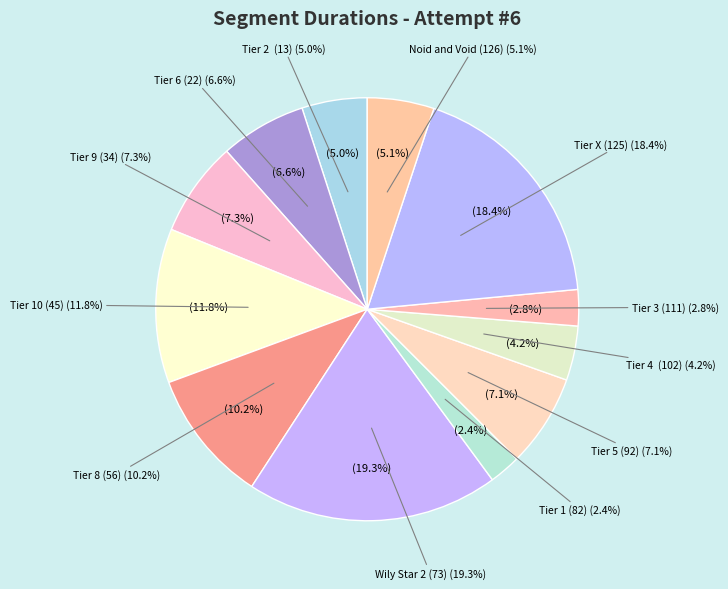

Between Tier 5 (92) and Tier 2  (13), which is larger?

Tier 5 (92)